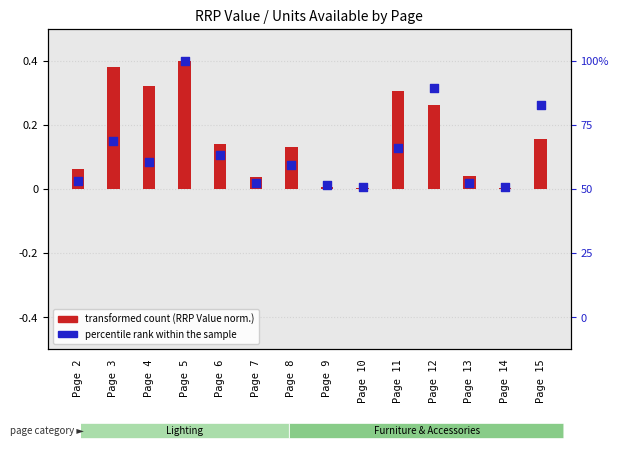

What are all the series names shown in the legend?

transformed count, percentile rank within the sample